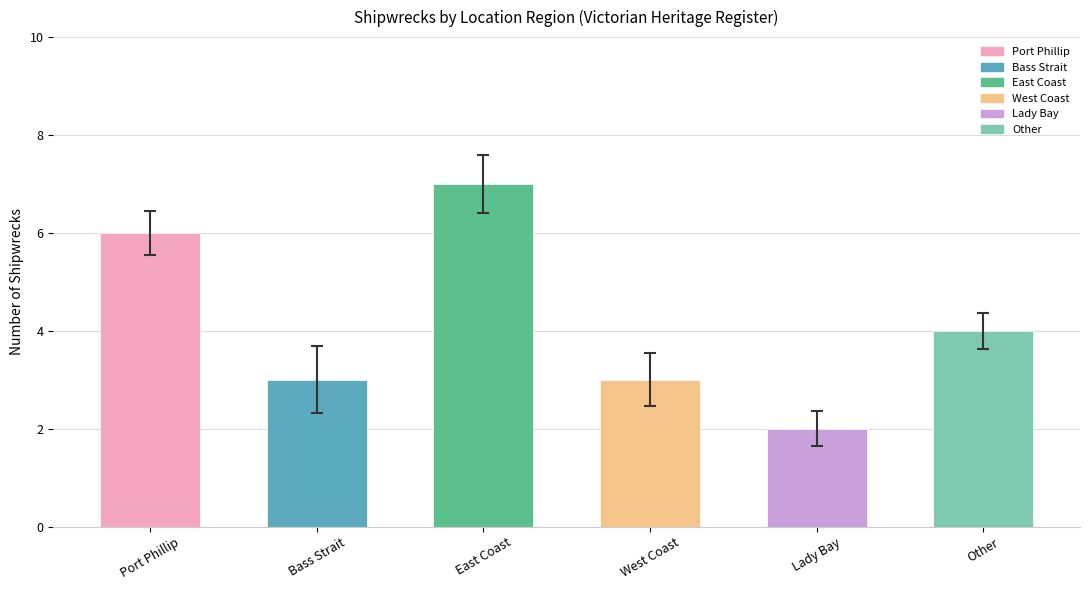

What is the change in value from Port Phillip to West Coast?

-3